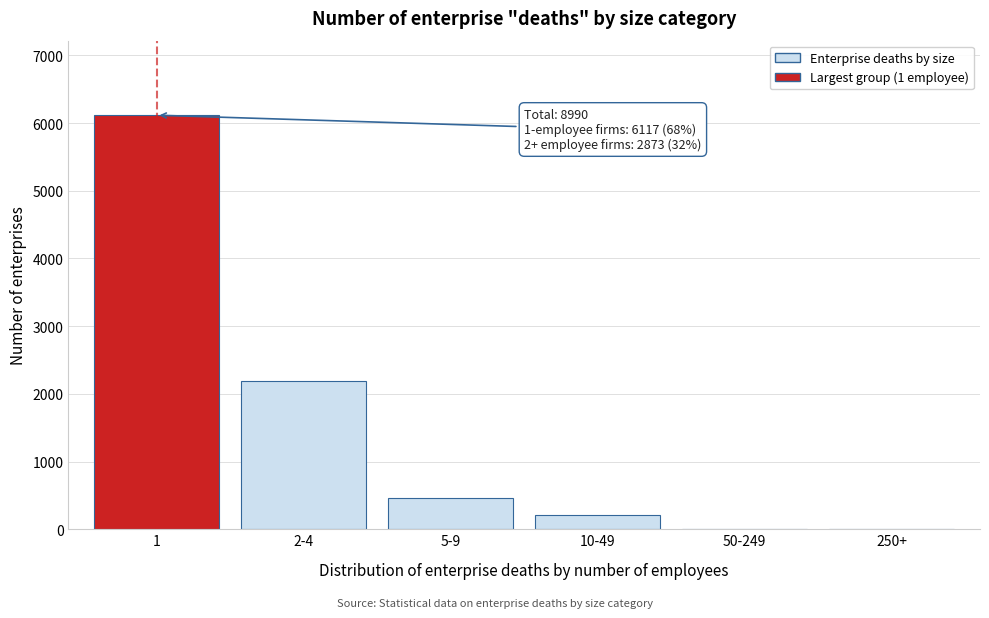

What is the sum of all values?

8990